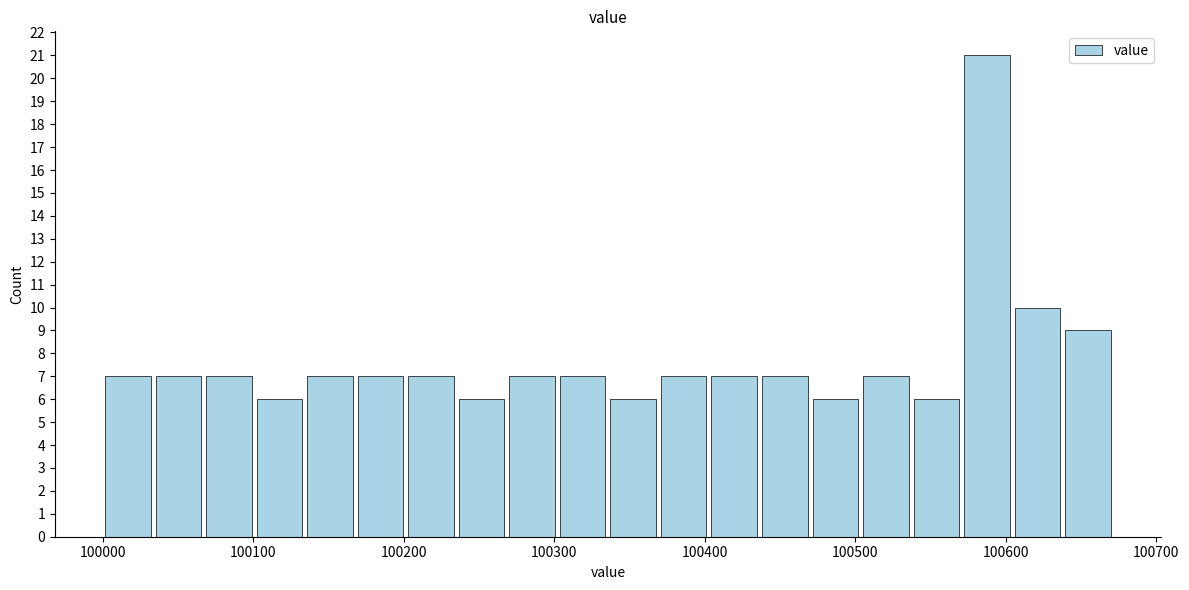

Read against the x-axis, roughly where is the centre of the tallest bar?

100590